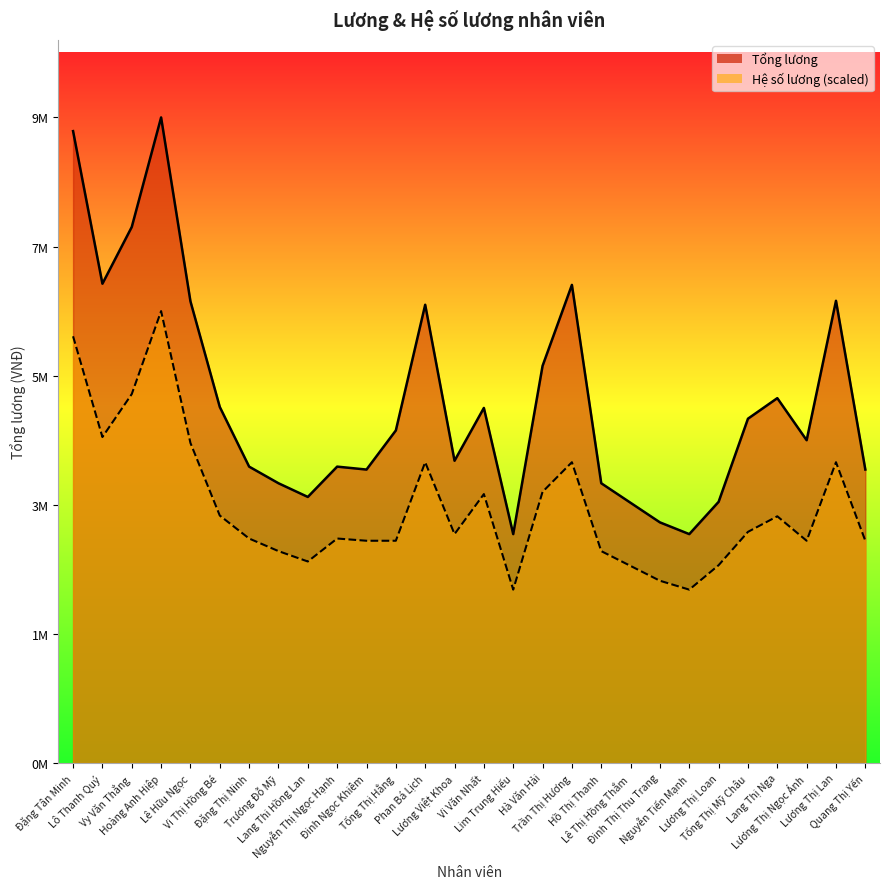

How many distinct data groups are displayed?

2